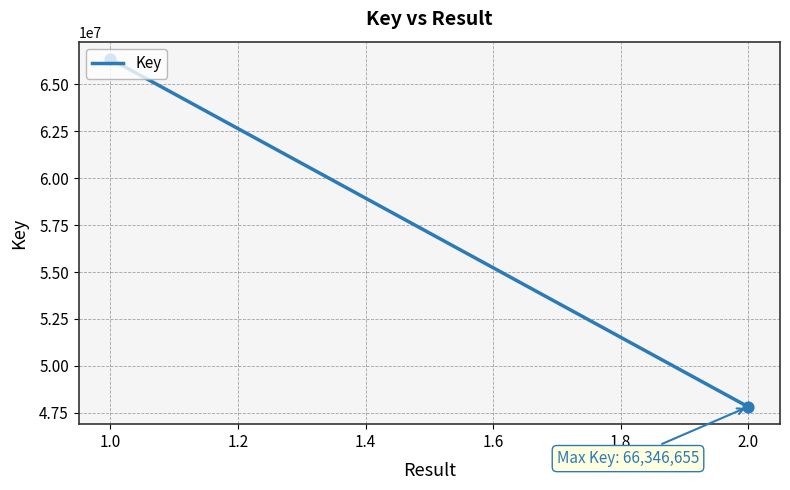

What is the smallest value displayed?

47819032.0